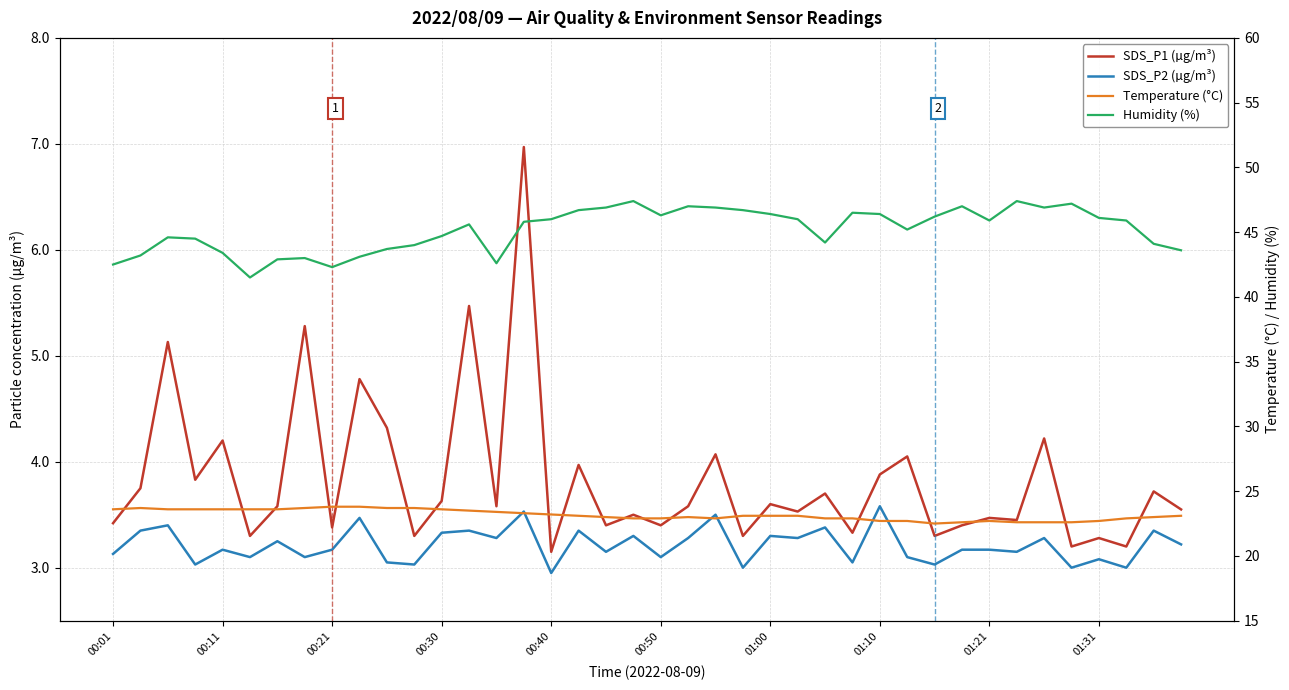

What is the value of the Humidity (%) point at the 29th from the left?

46.4